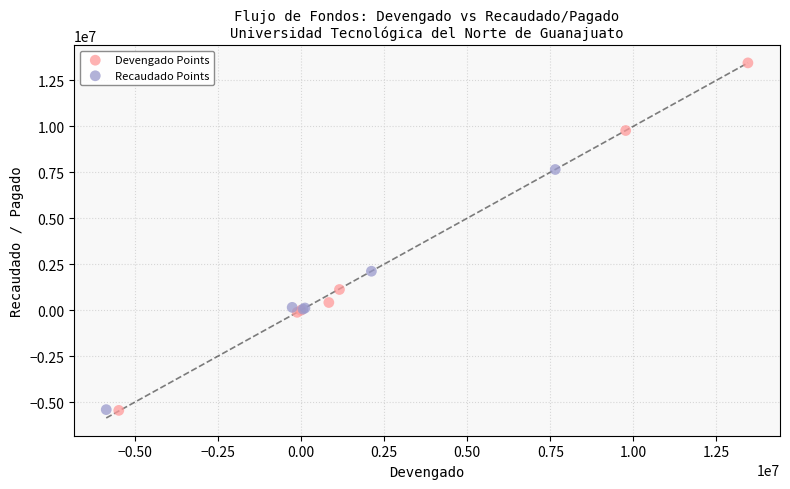

What are all the series names shown in the legend?

Devengado Points, Recaudado Points